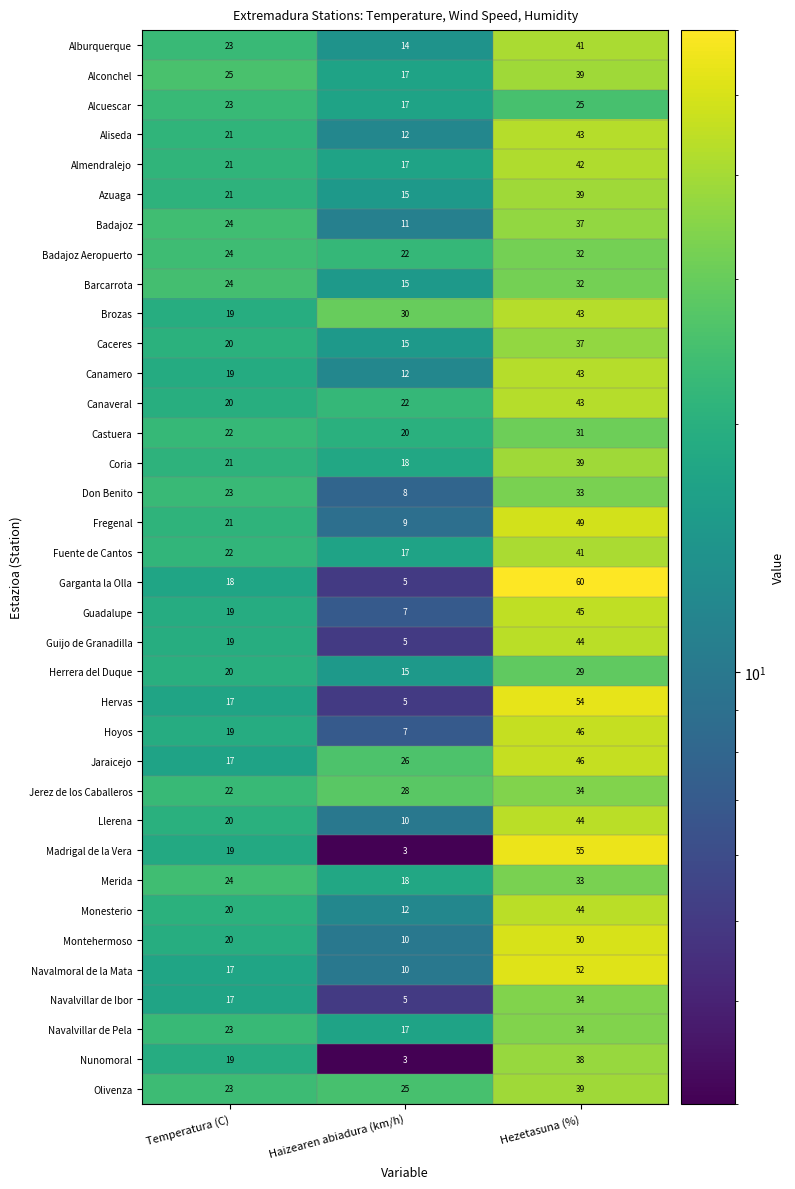

Which category has the lowest value across all series?

Haizearen abiadura (km/h)